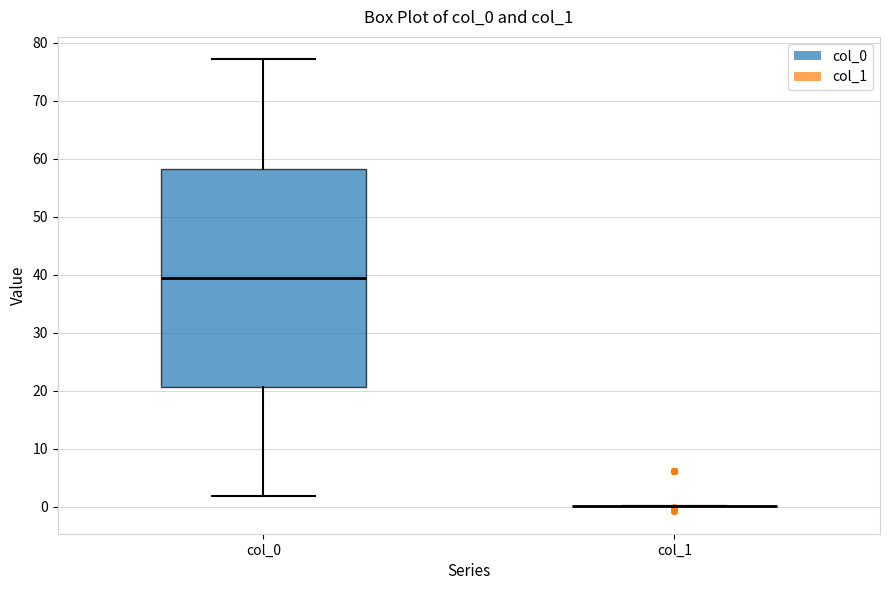

Comparing the boxes themselves (not the whiskers), which one is the tallest?

col_0